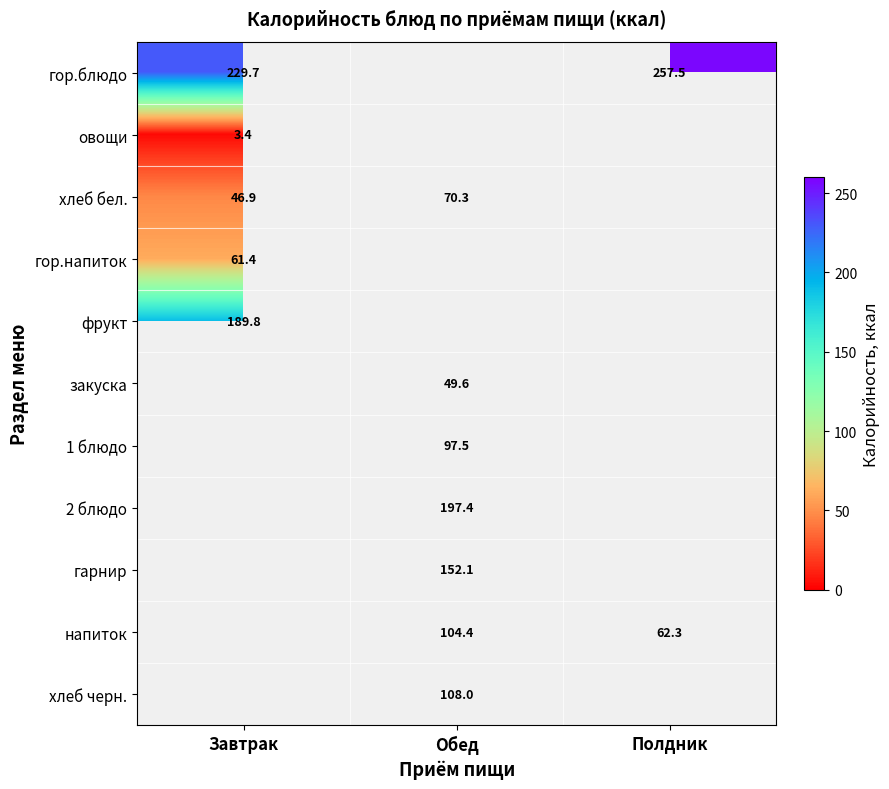

Which has a higher value, Обед or Завтрак?

Завтрак